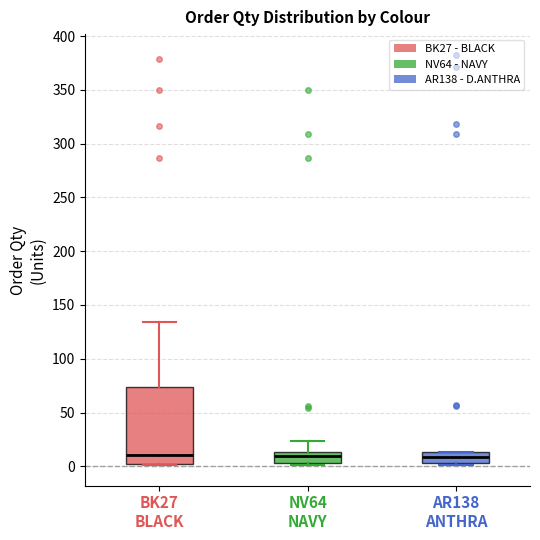

Reading left to right, read every box against the y-axis: the position of its median line, the range the box covers, and the ends of its whiskers. The values are not printed on the chart, so give them approximately, as read against the axis.

BK27 BLACK: median 10, box 0 to 75, whiskers 0 to 135
NV64 NAVY: median 10, box 5 to 15, whiskers 0 to 25
AR138 ANTHRA: median 10, box 5 to 15, whiskers 0 to 15